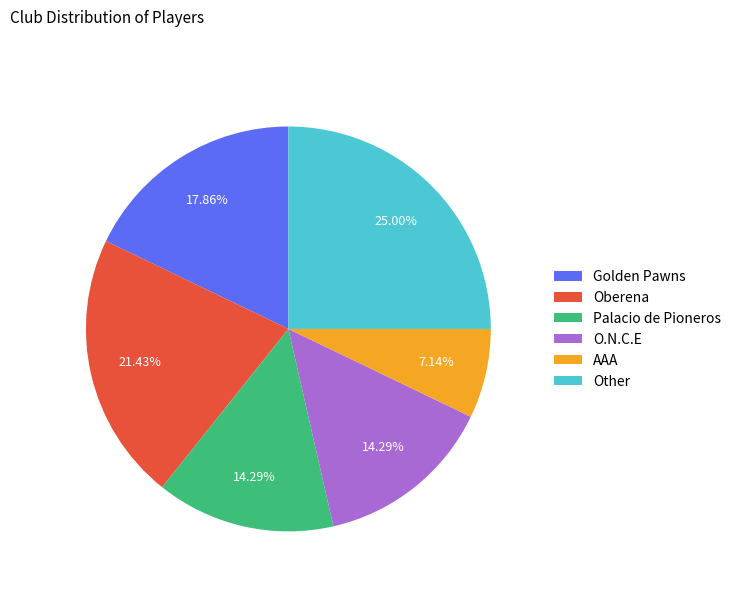

Is there any slice that represents more than half of the pie?

No